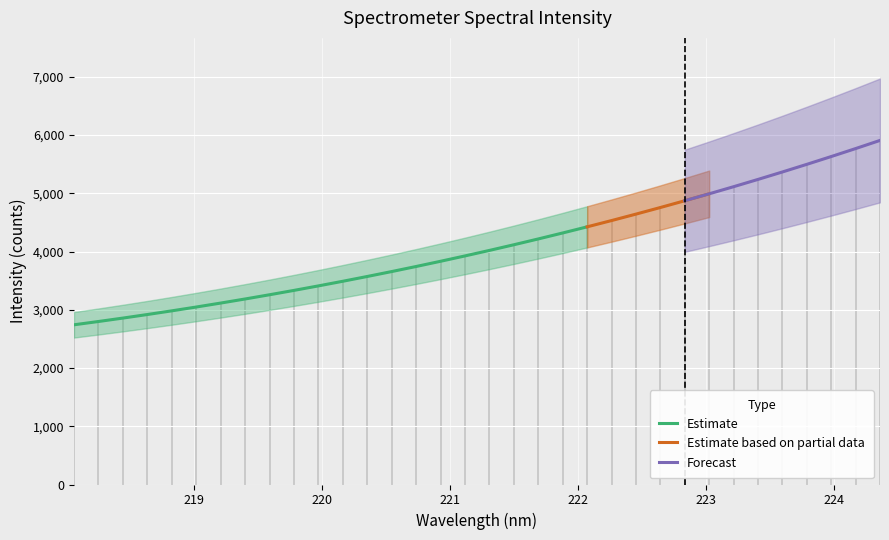

What is the greatest value displayed?

5909.5